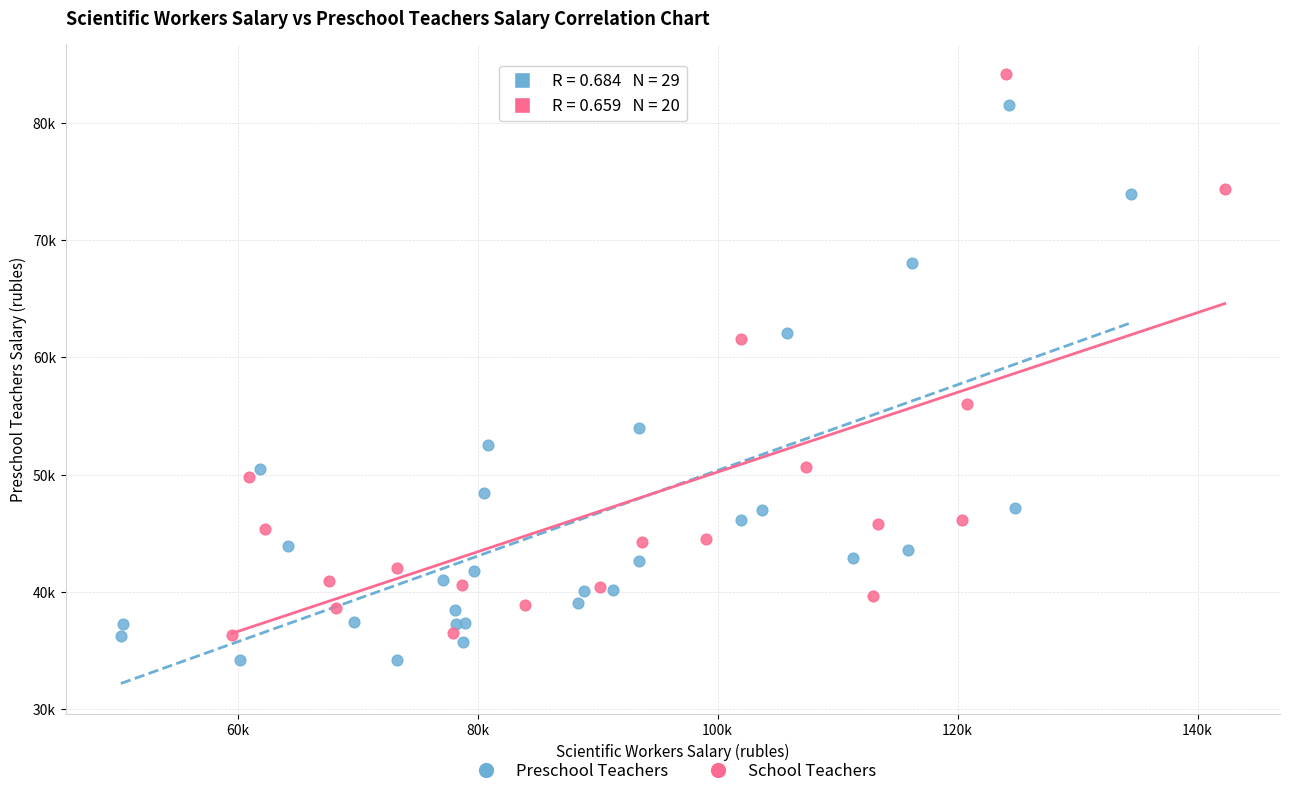

What are all the series names shown in the legend?

Preschool Teachers, School Teachers